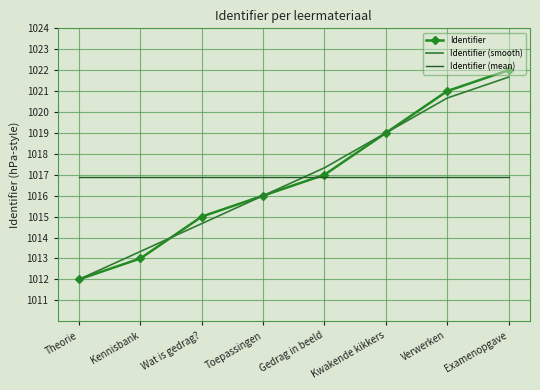

What value does the Identifier (mean) series have at Examenopgave?

1016.9